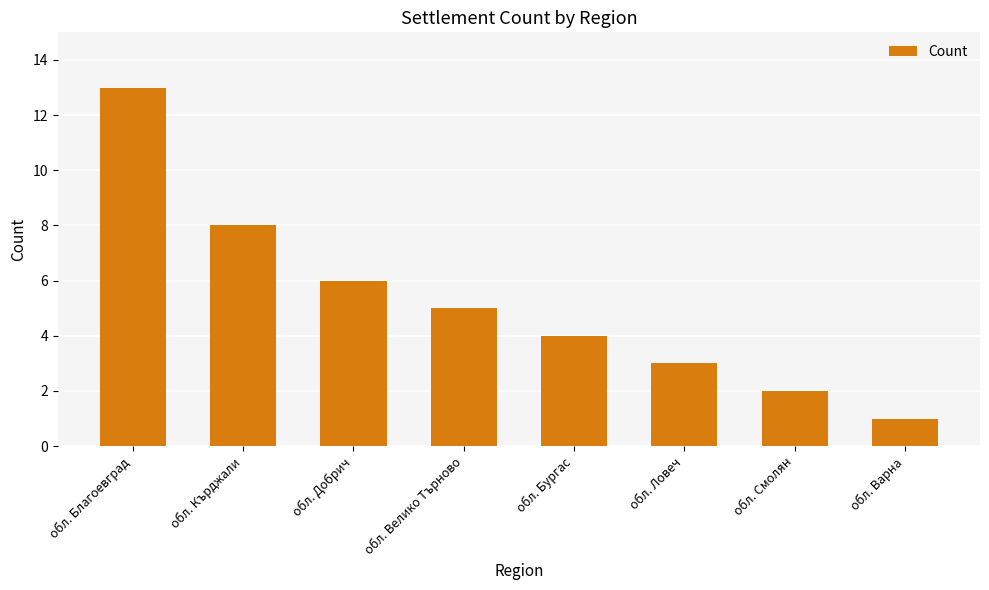

What is the difference between the values at обл. Добрич and обл. Благоевград?

7